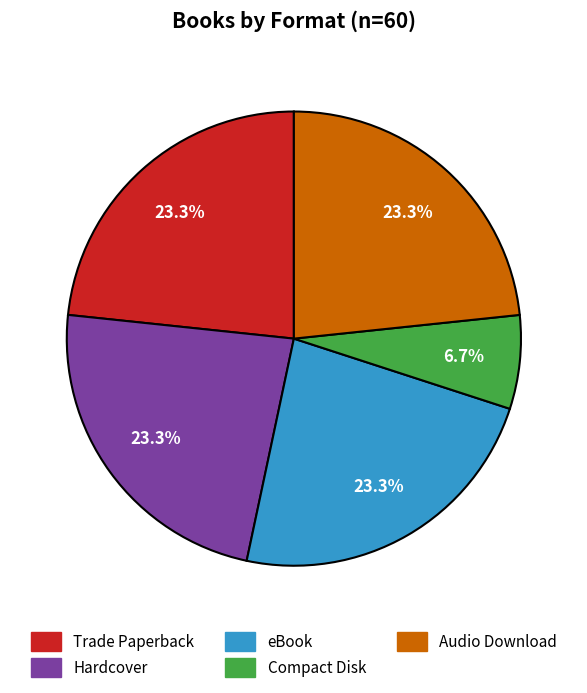

How much of the chart is everything except Hardcover?

76.7%